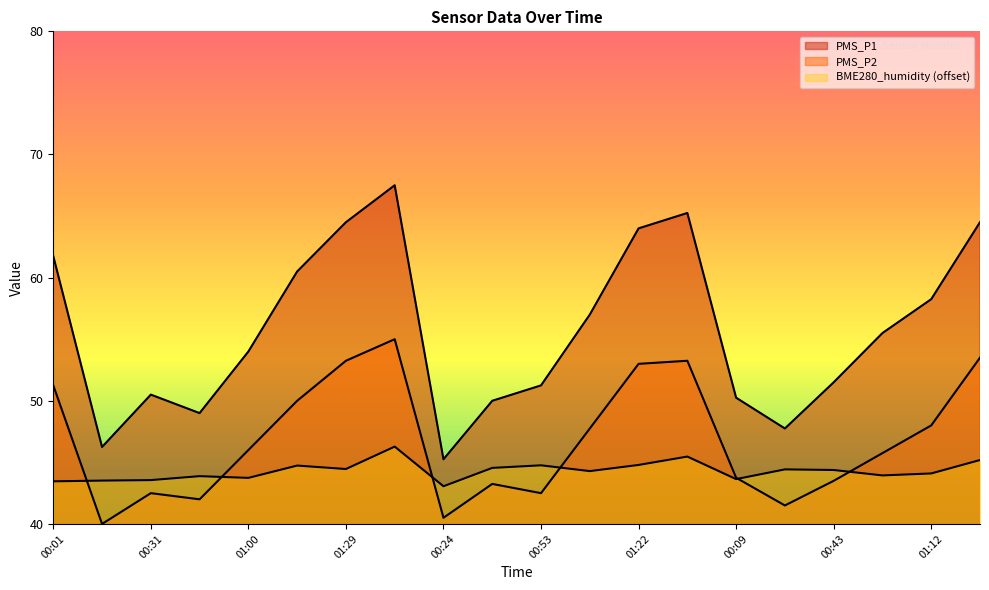

True or false: PMS_P2 has more than 1 interior local peaks.

True